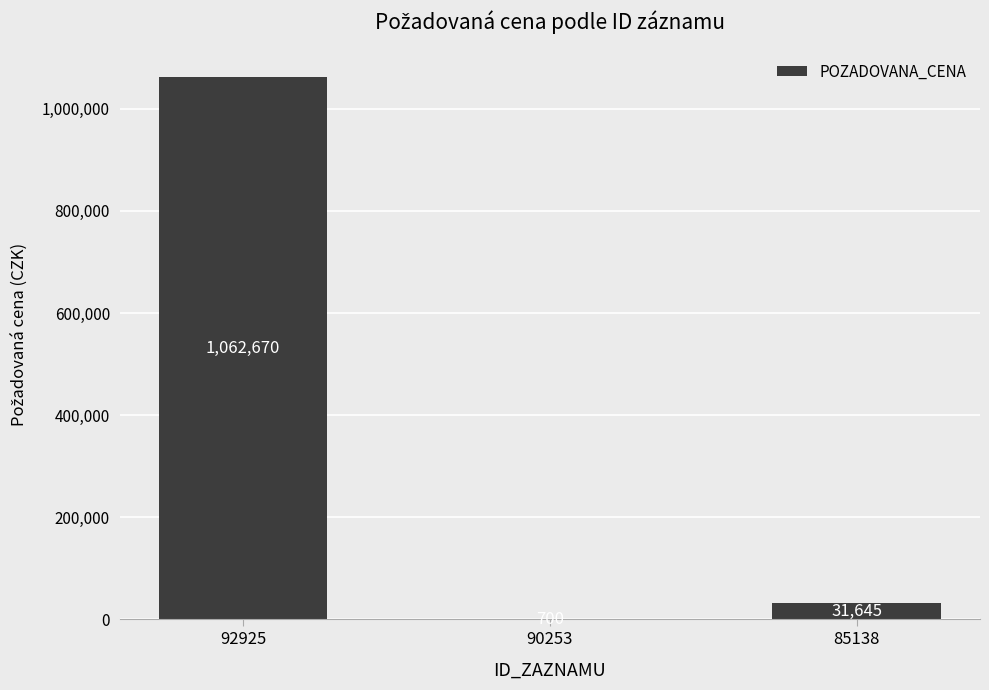

Reading left to right, list all the values displayed in this chart.

1062670	700	31645